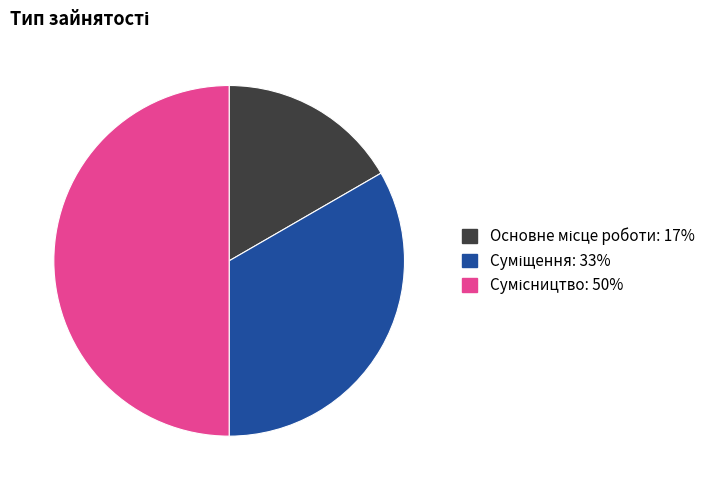

What is the ratio of the value at Основне місце роботи to the value at Суміщення?

0.5